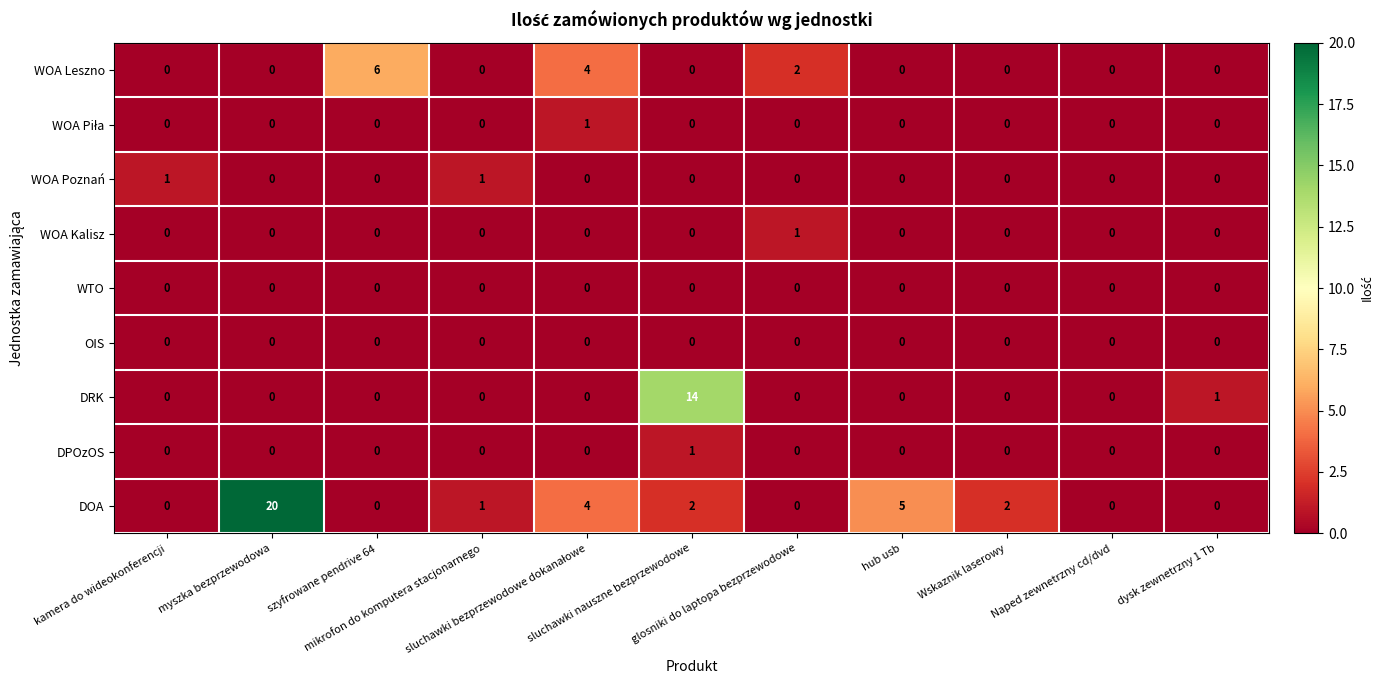

Which series has the widest spread of values?

DOA